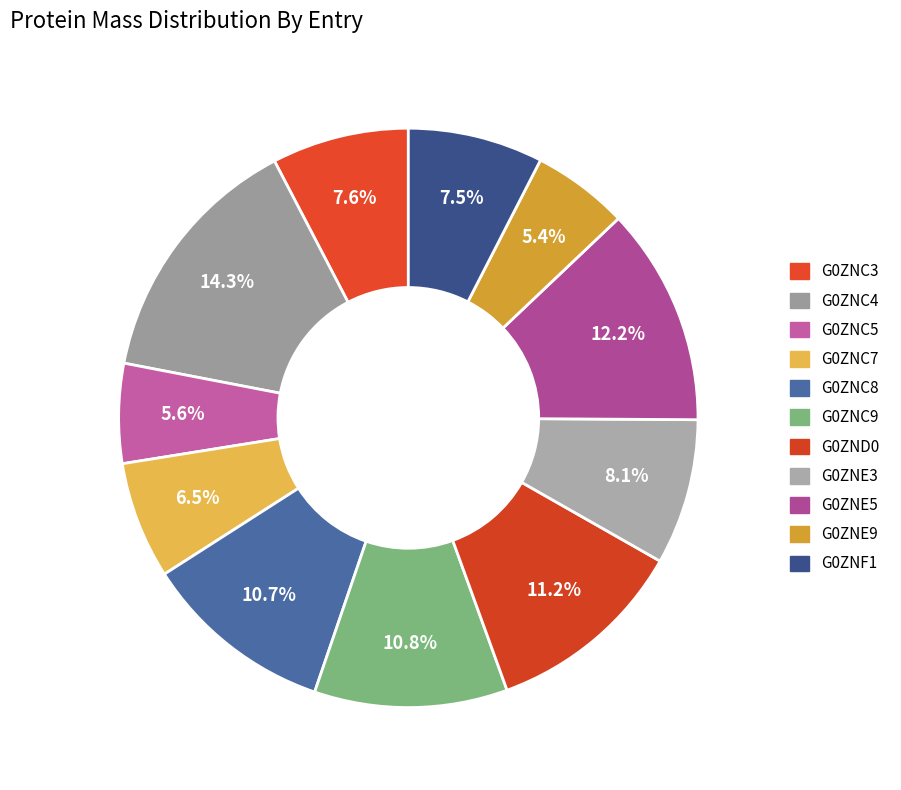

Count the number of slices in the pie.

11